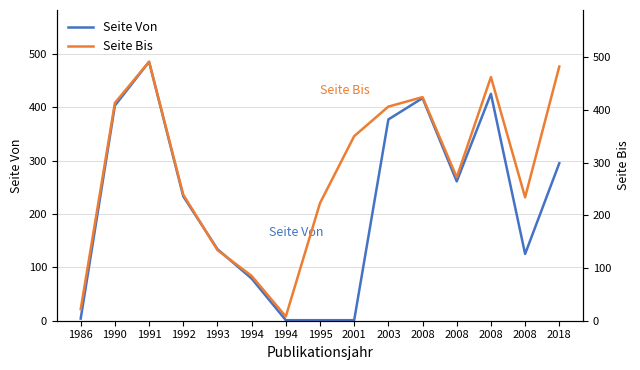

Reading left to right, list all the values displayed in this chart.

Seite Von: 4	403	485	233	134	79	1	1	1	377	417	261	425	125	295
Seite Bis: 22	413	491	239	134	85	8	223	350	406	424	272	462	234	482